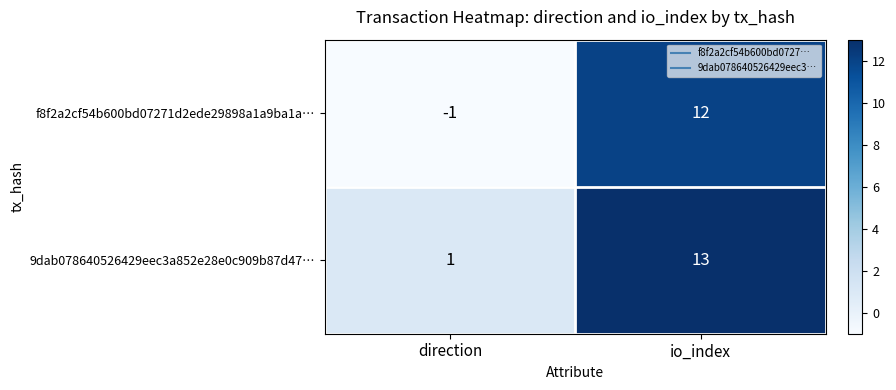

What is the difference between the maximum and minimum values in the f8f2a2cf54b600bd07271d2ede29898a1a9ba1a… series?

13